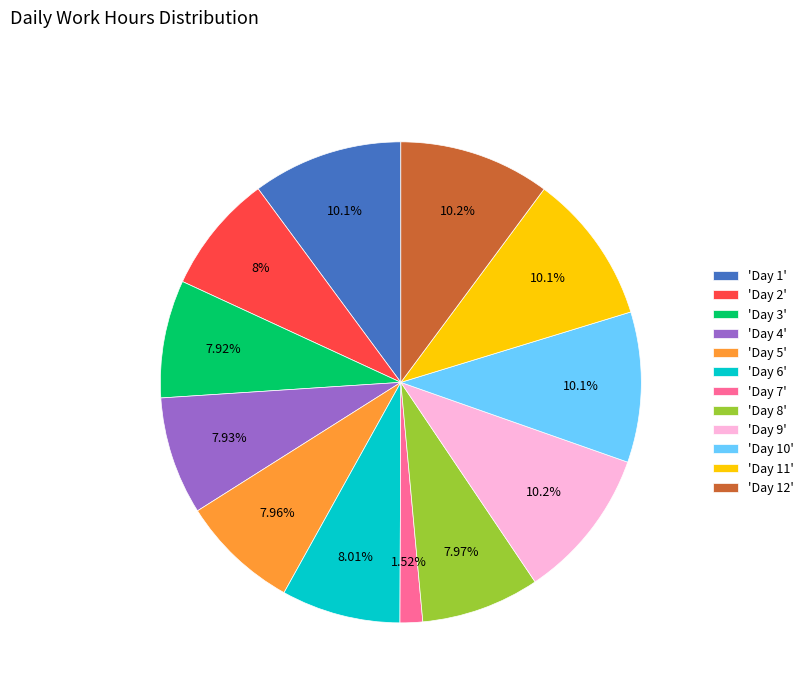

Combined, do 'Day 6' and 'Day 12' account for over 50%?

No